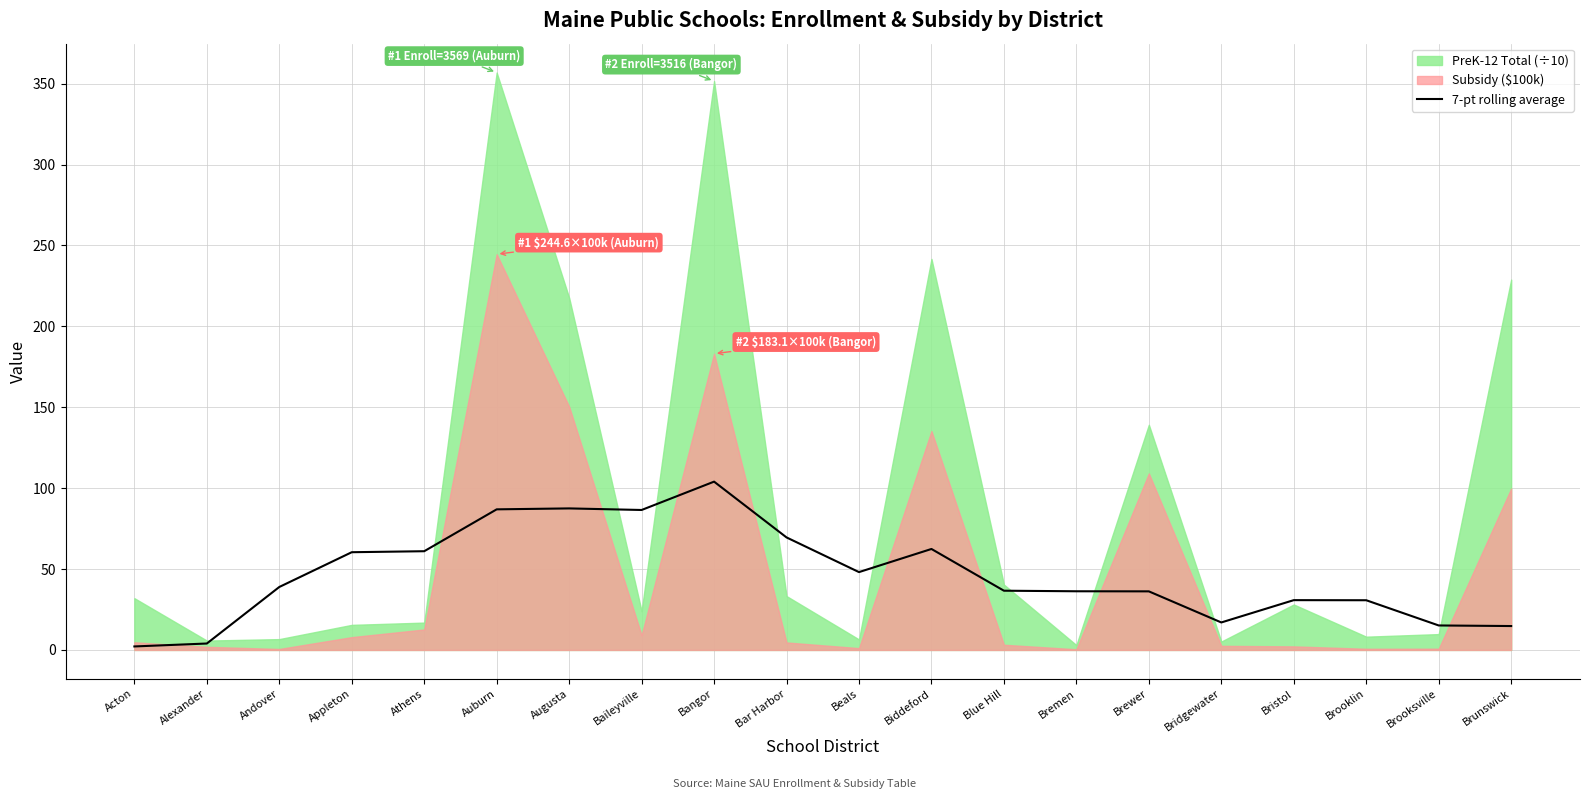

The 7-pt rolling average series shows 17.9 at Bristol. True or false?

False